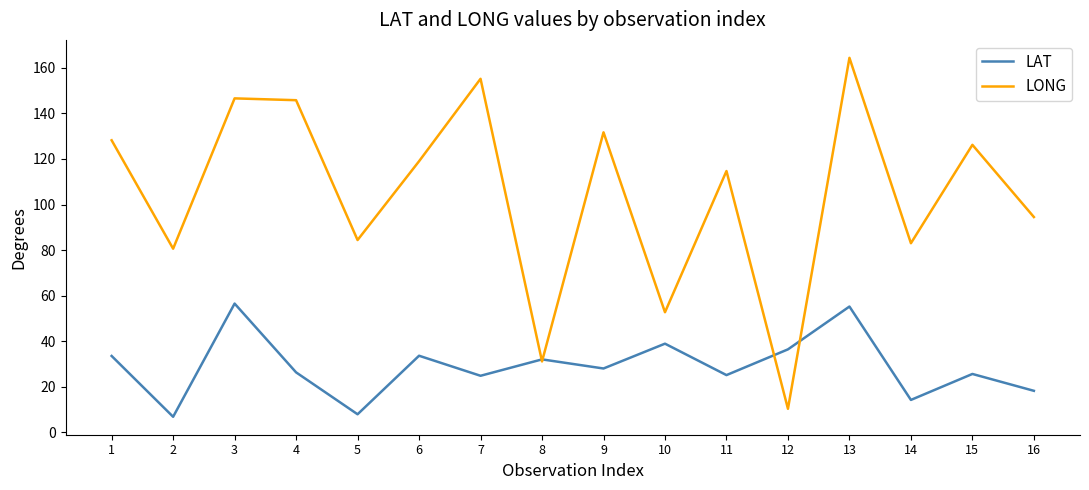

Where is the first local minimum for LAT?

2